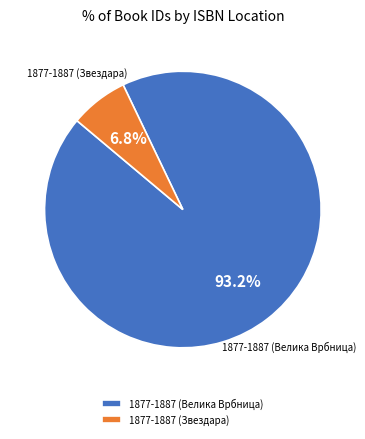

Count the number of slices in the pie.

2